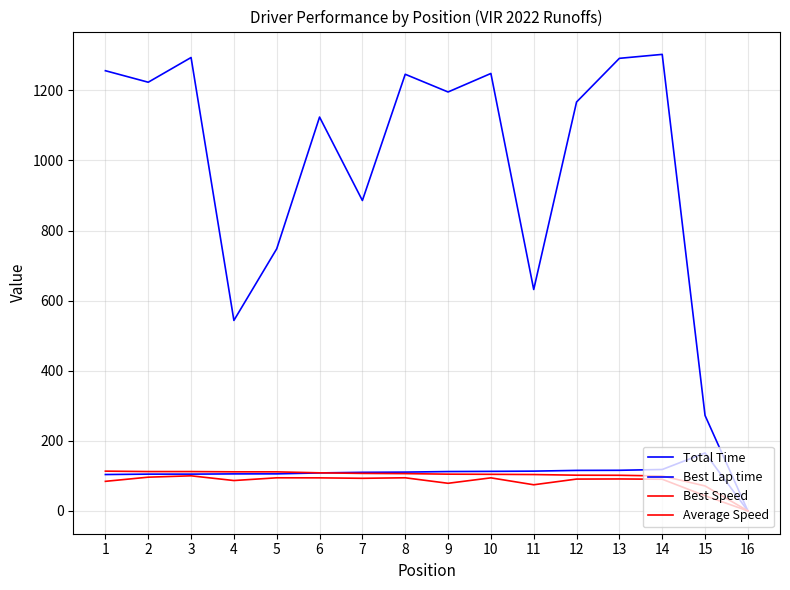

Is this an area chart (filled region under the line)?

No